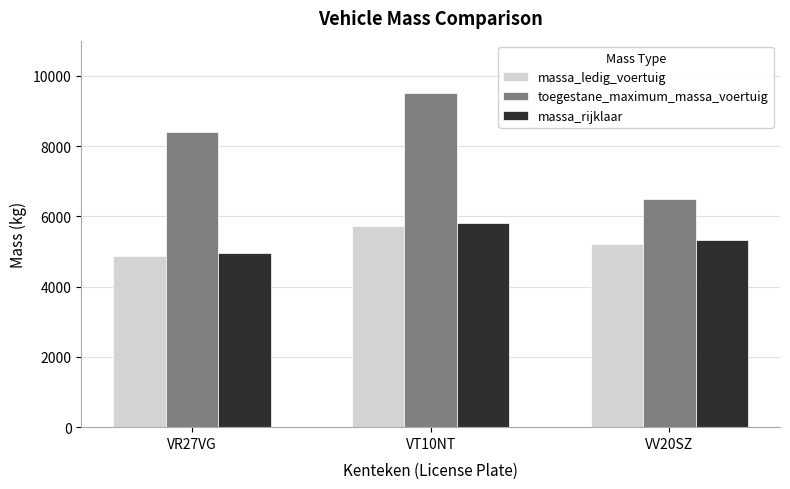

The value of toegestane_maximum_massa_voertuig at VV20SZ is 6500. True or false?

True